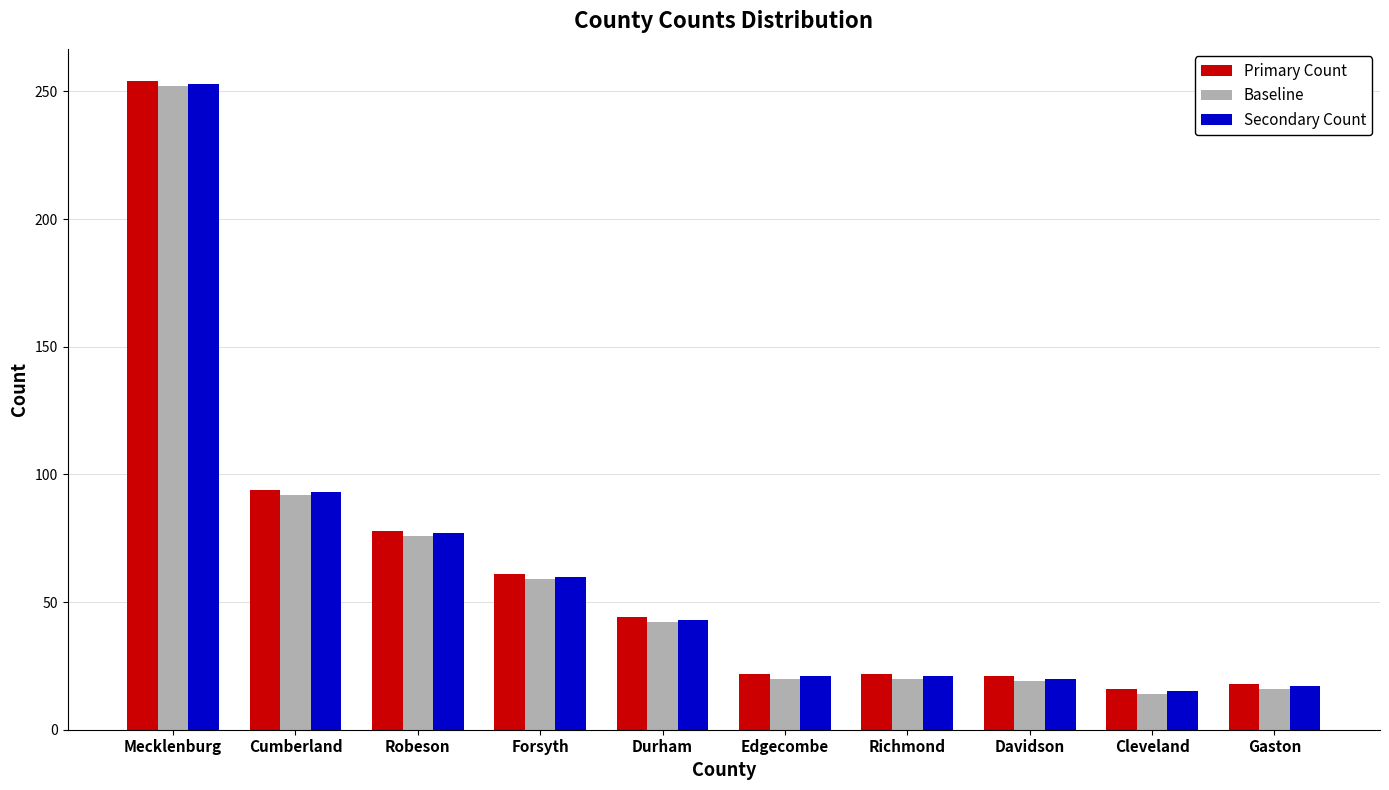

What are all the series names shown in the legend?

Primary Count, Baseline, Secondary Count